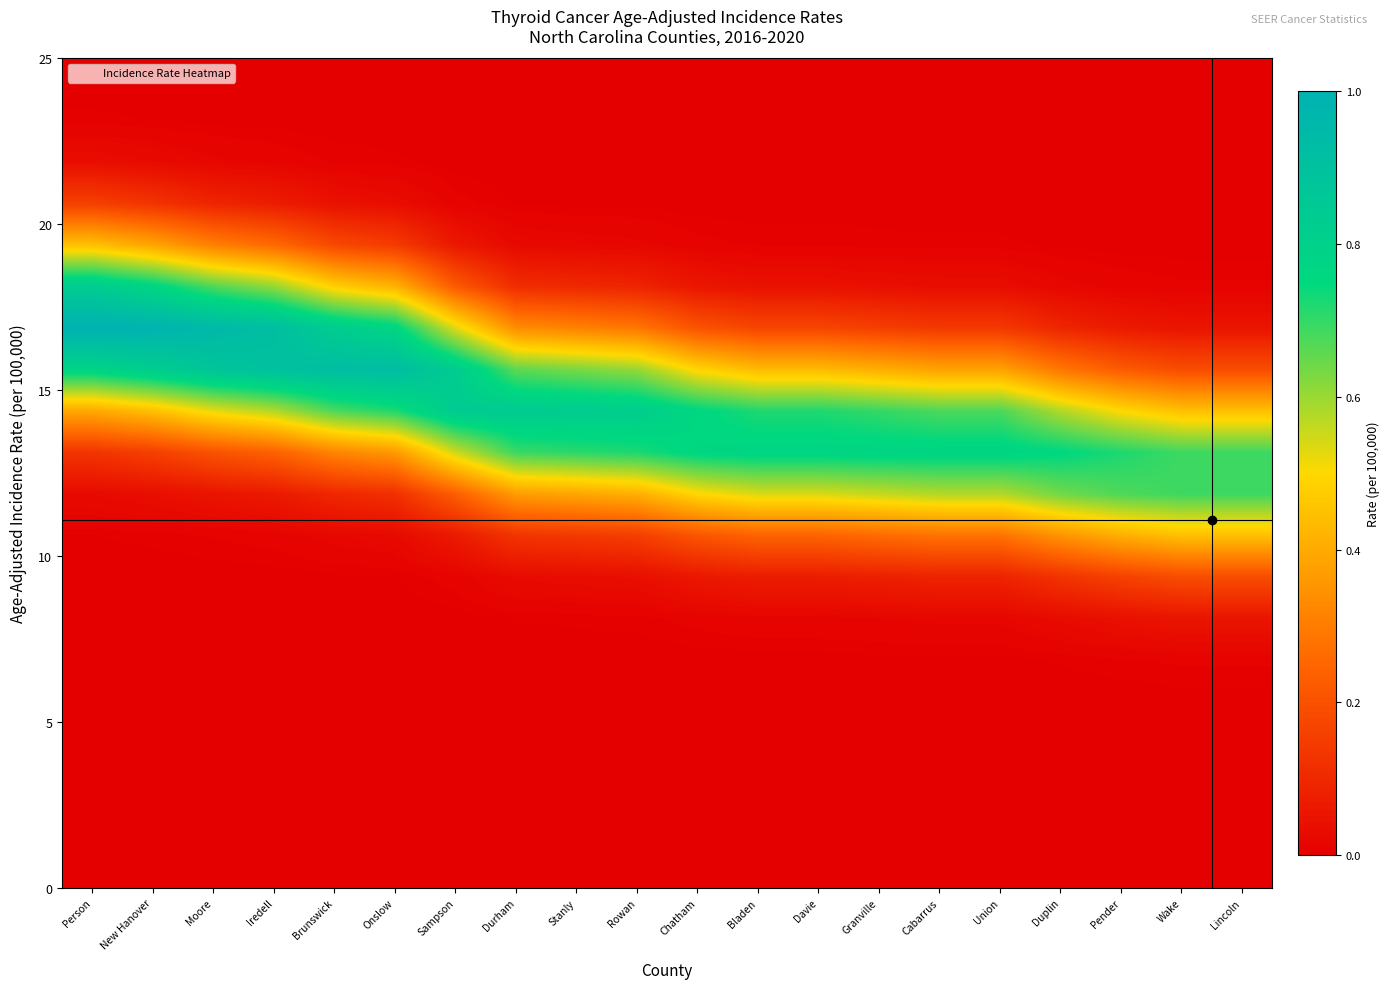

What is the difference between the highest and lowest values at Lincoln?

0.7